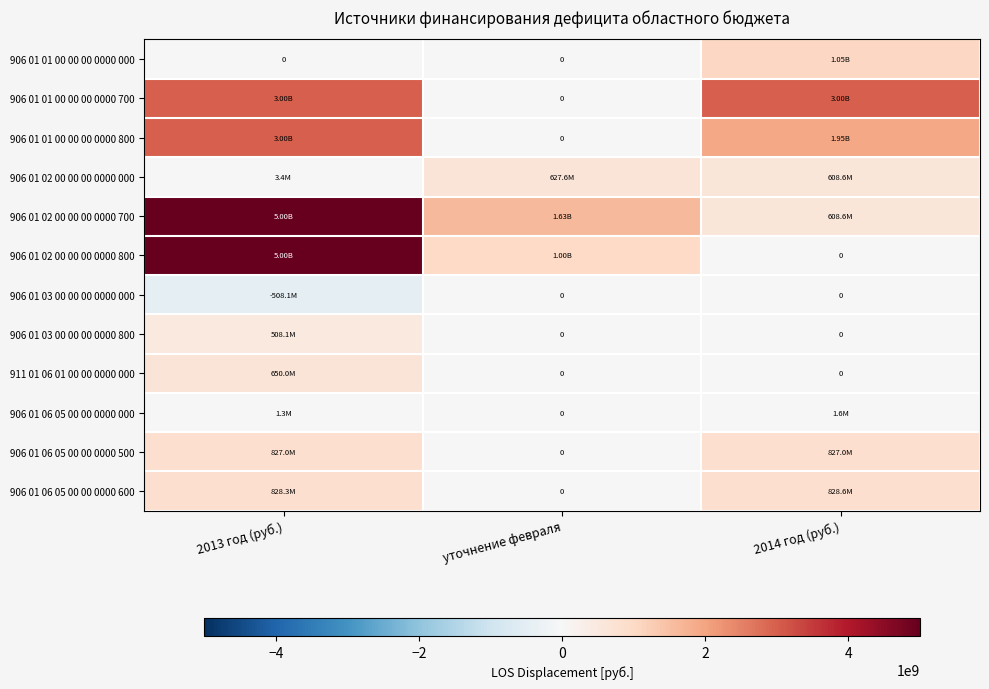

What is the difference between the maximum and minimum values in the 906 01 02 00 00 00 0000 700 series?

4394795557